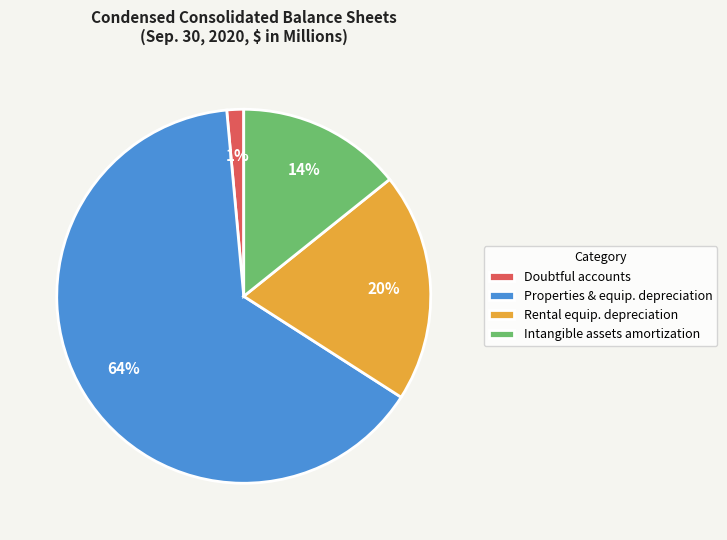

To the nearest percent, what portion does Intangible assets amortization represent?

14%